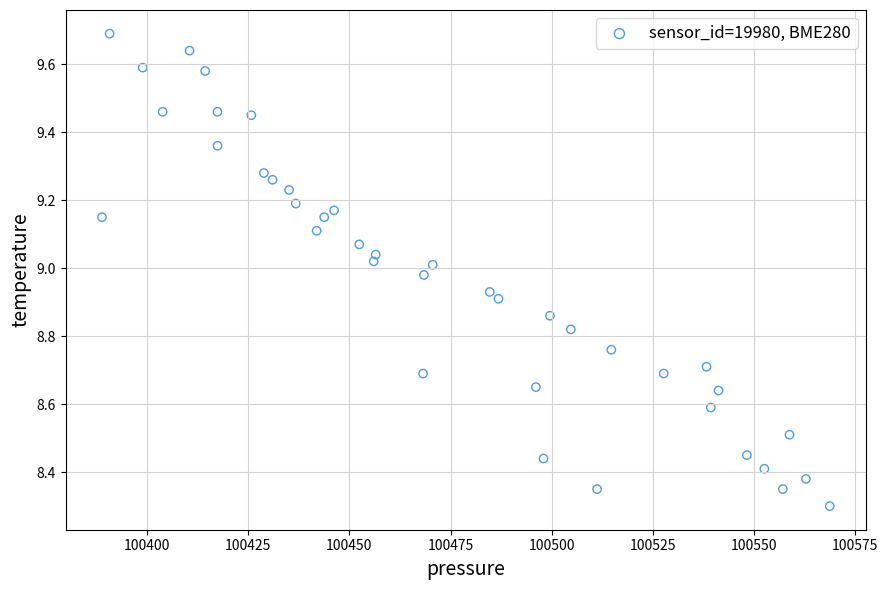

What is the range of X values (max minus min)?

179.7